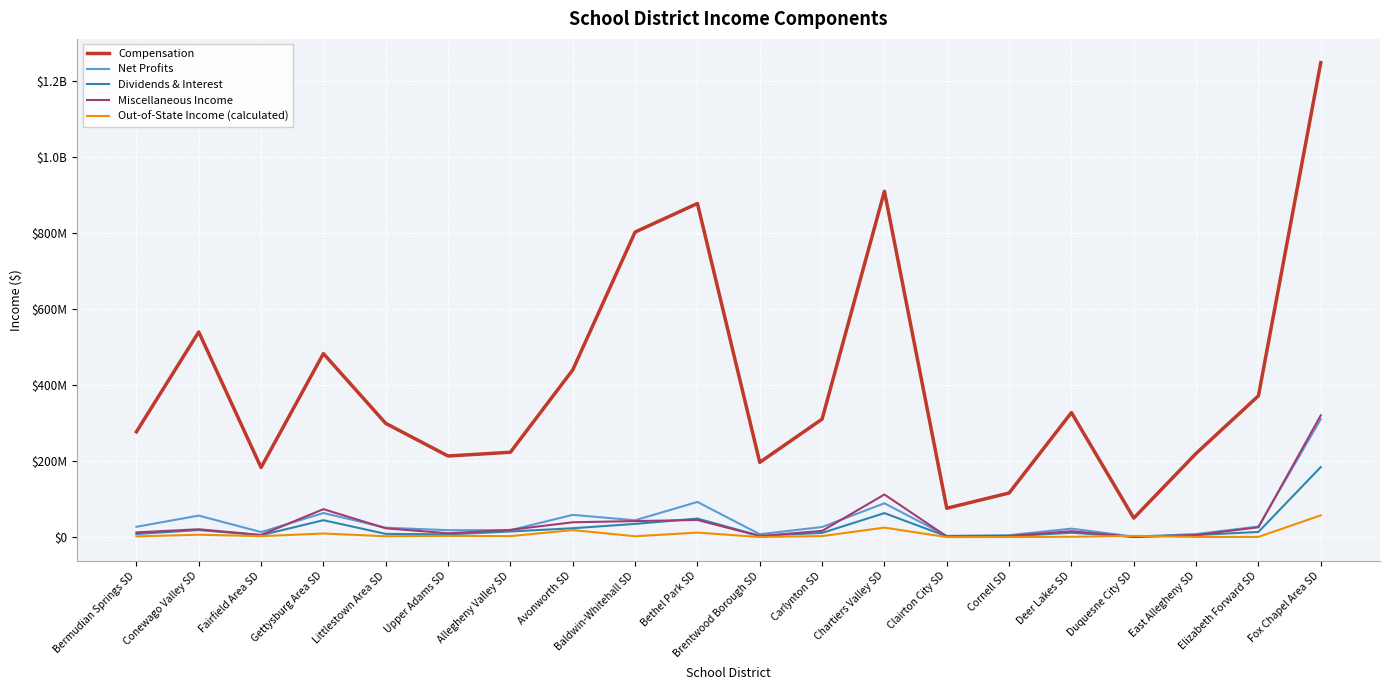

What is the label of the 20th point from the left?

Fox Chapel Area SD